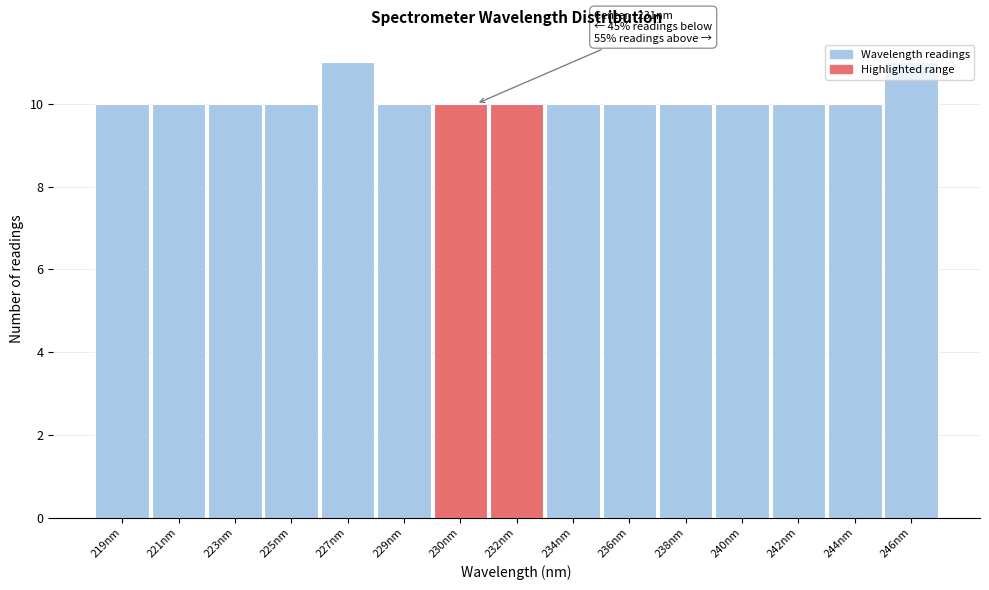

What is the ratio of the value at 227nm to the value at 246nm?

1.0